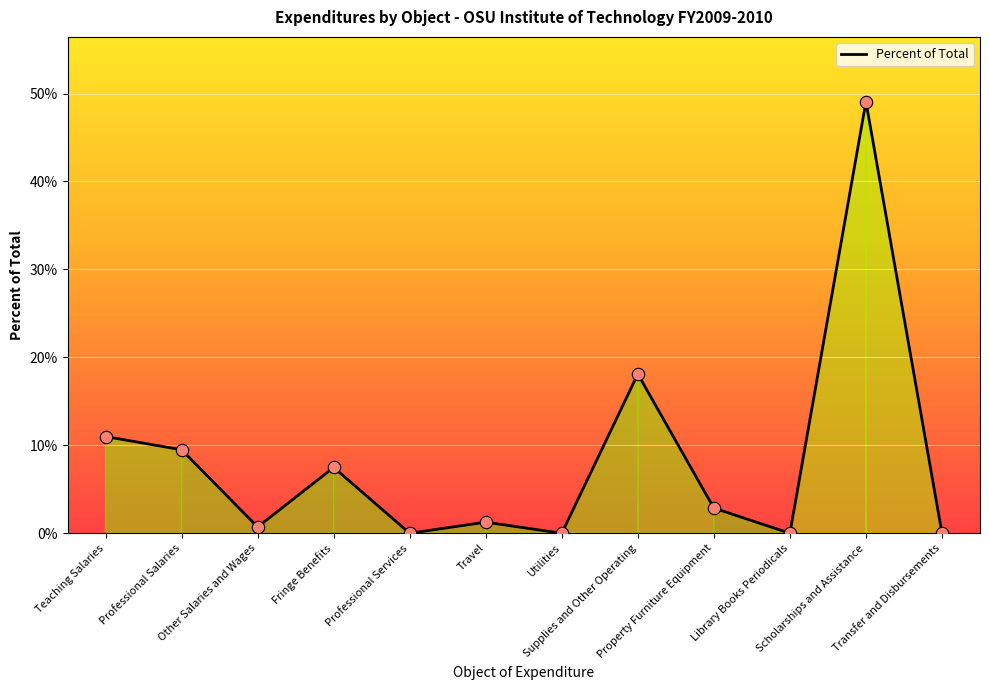

Between Library Books Periodicals and Travel, which is larger?

Travel